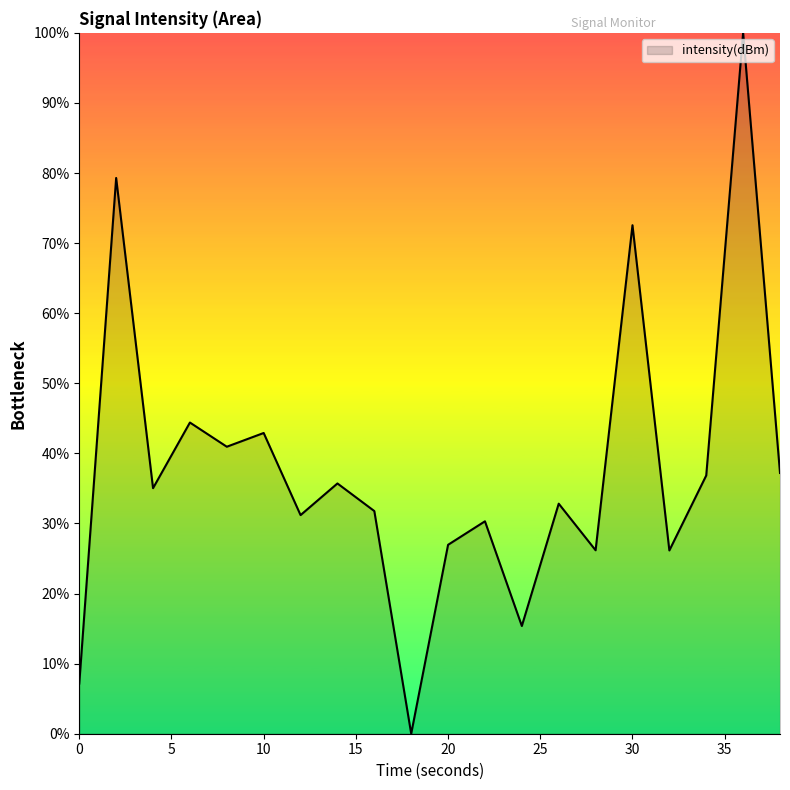

What is the maximum value shown in the chart?

100.0